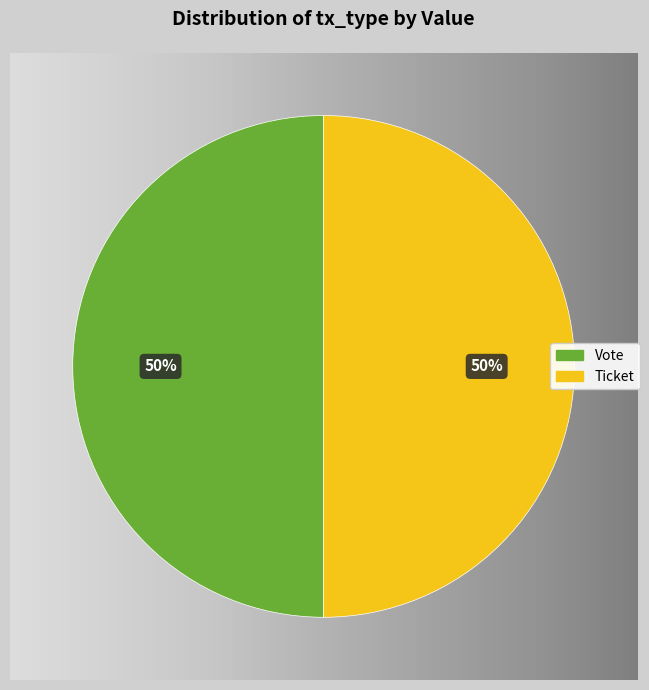

Does Vote account for over 50% of the chart?

Yes